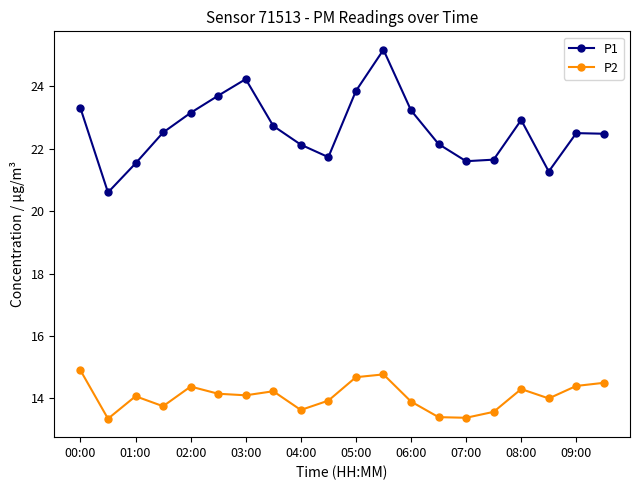

What is the value of the P2 point at the 13th from the left?

13.9